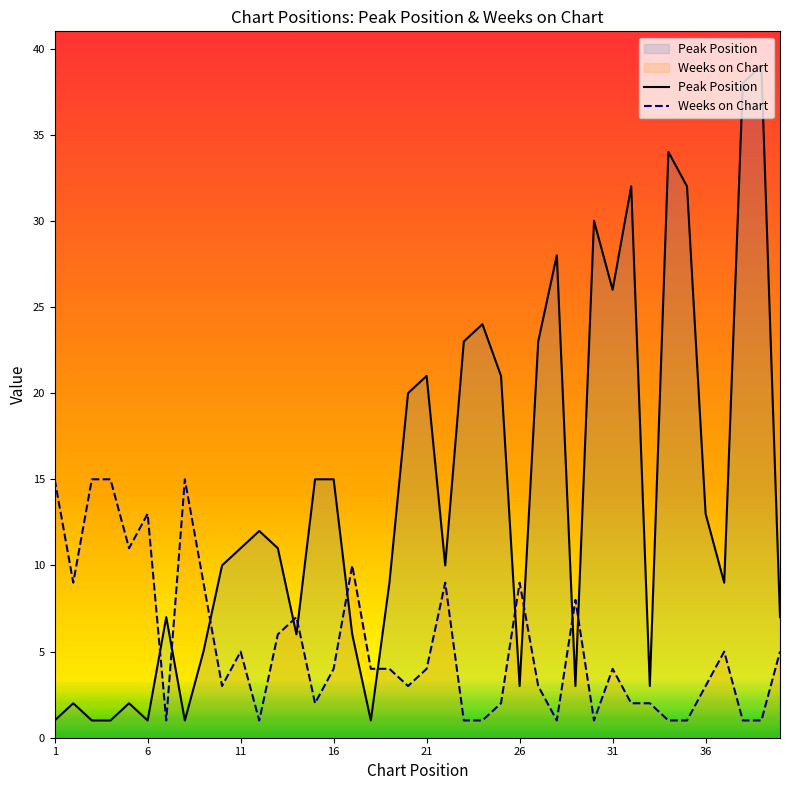

Between 24 and 28, which is larger?

28